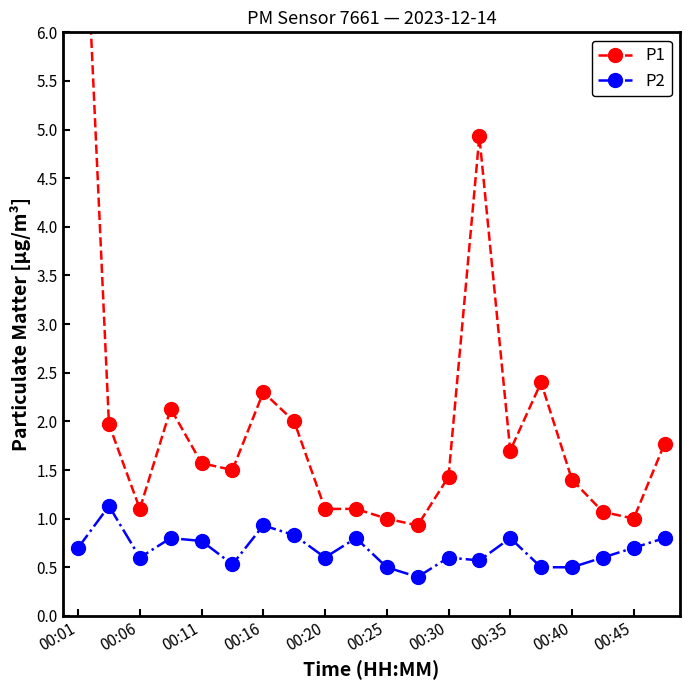

The value of P2 at 00:20 is 0.6. True or false?

True